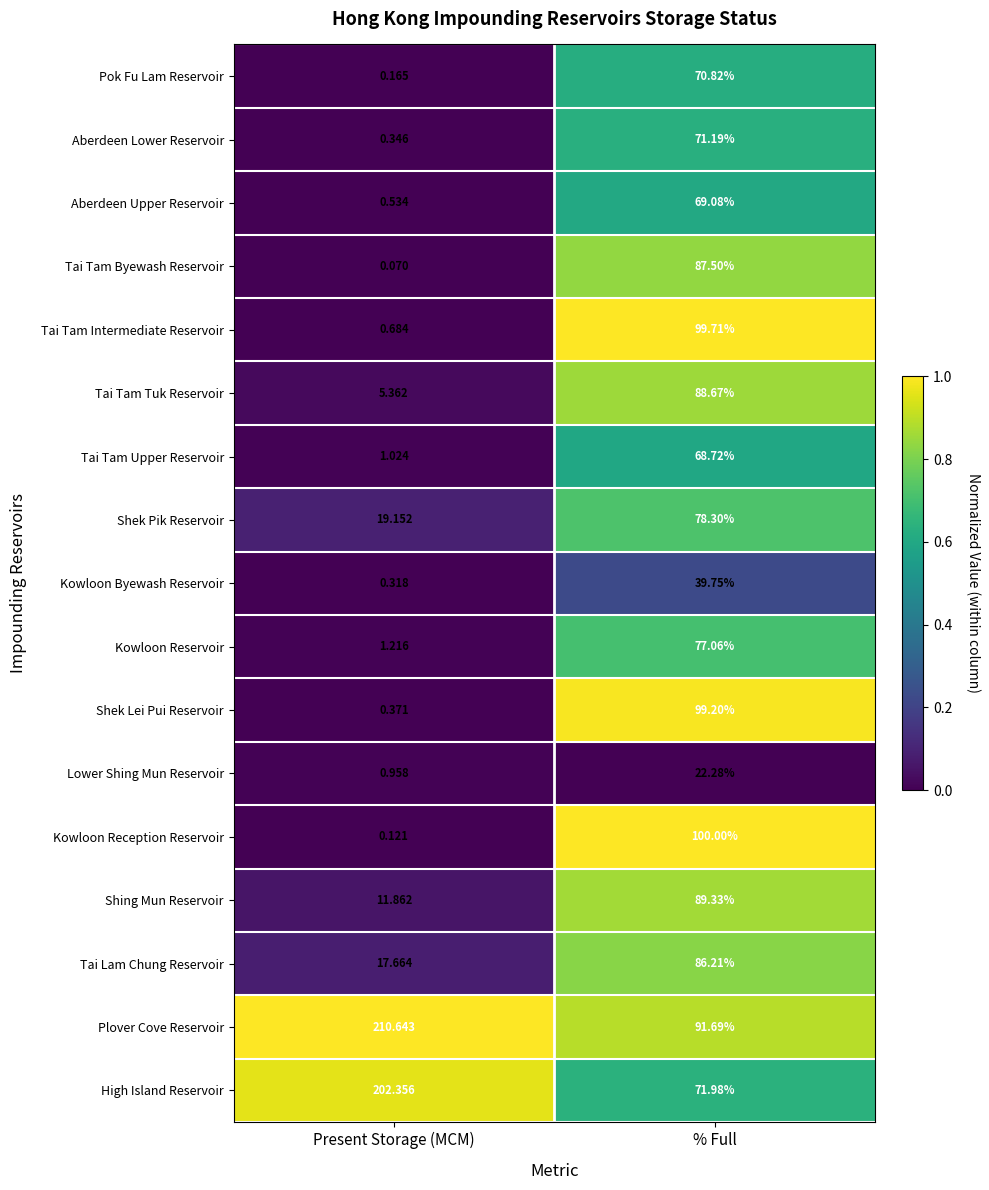

At which category does the chart reach its peak across all series?

Present Storage (MCM)